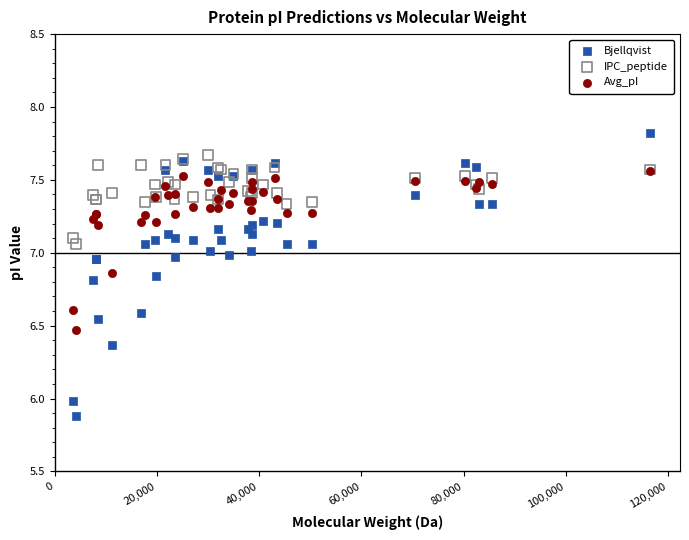

Which series has the widest spread of Y values?

Bjellqvist